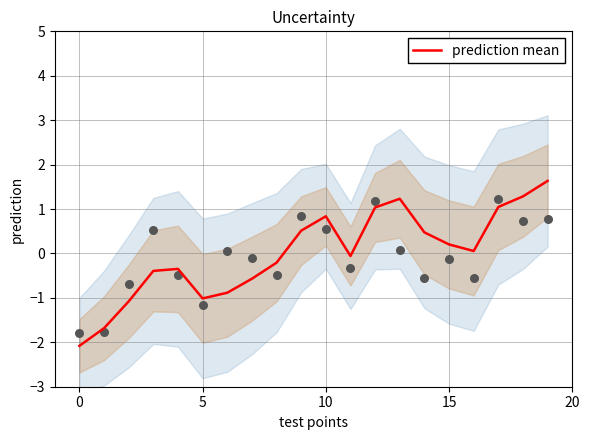

Between 10 and 17, which is larger?

17